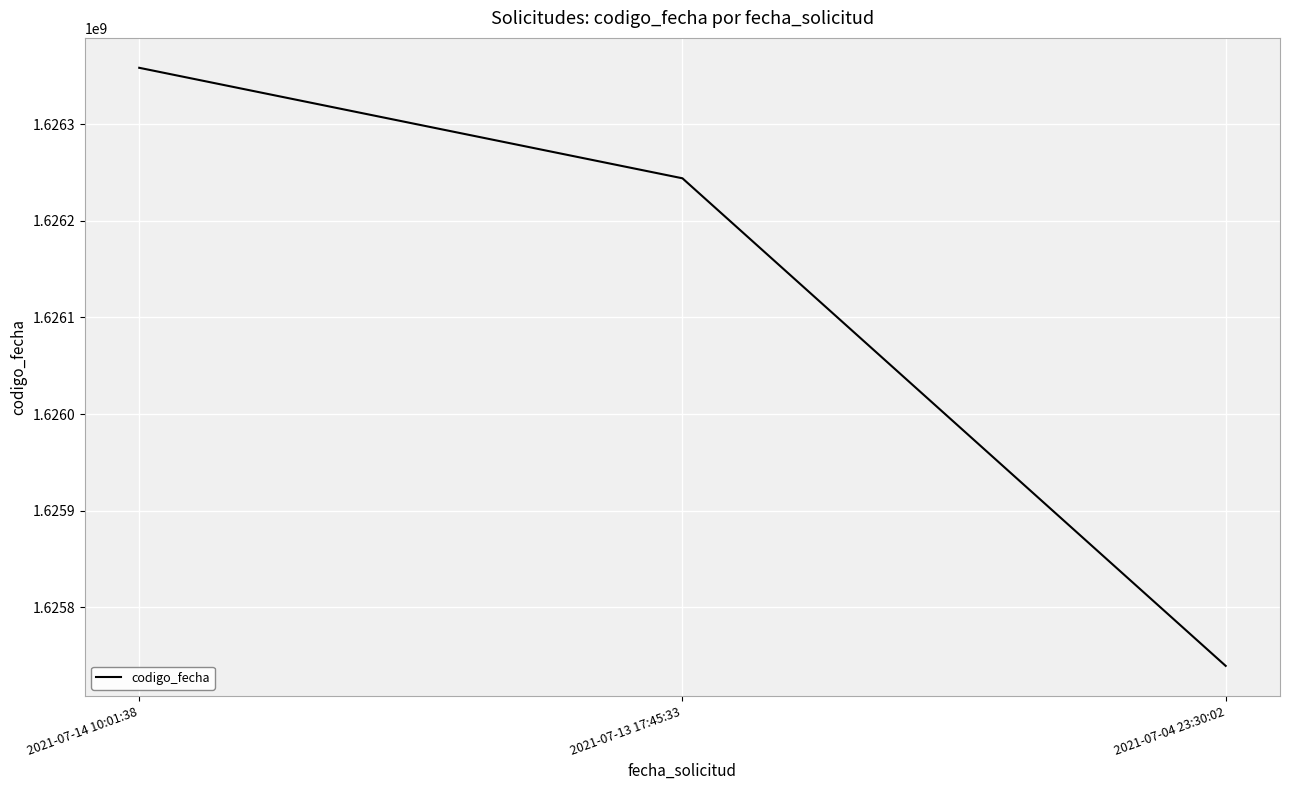

Which has a higher value, 2021-07-14 10:01:38 or 2021-07-13 17:45:33?

2021-07-14 10:01:38